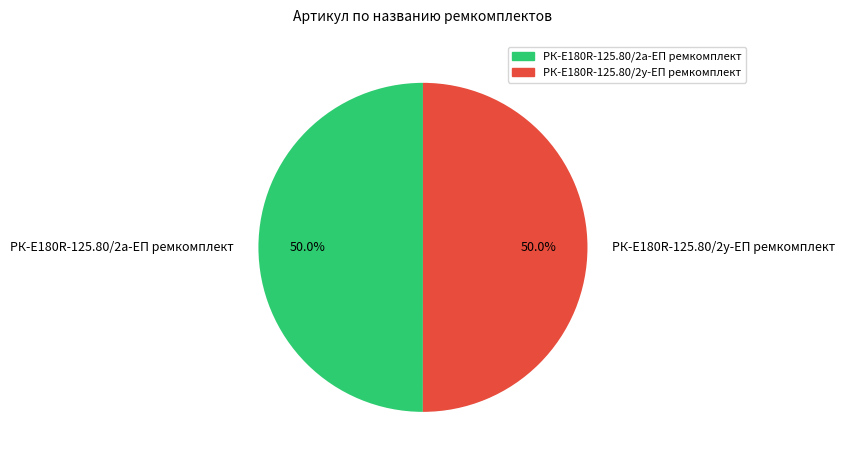

To the nearest percent, what is the combined percentage of РК-E180R-125.80/2а-ЕП ремкомплект and РК-E180R-125.80/2у-ЕП ремкомплект?

100%